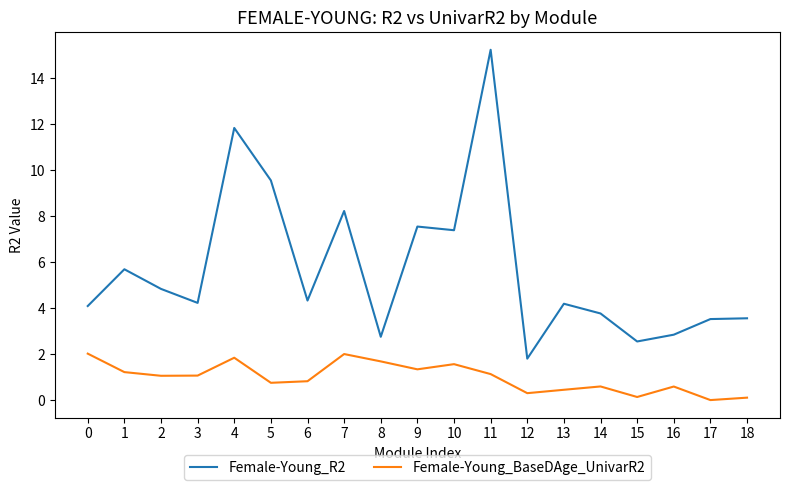

Between 10 and 12, which series saw the biggest shift?

Female-Young_R2